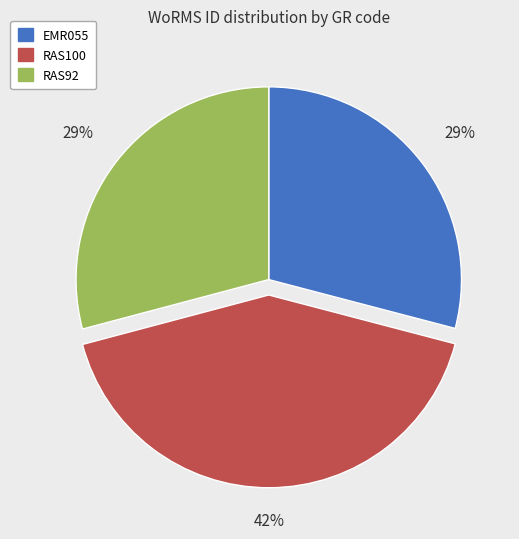

What is the largest slice in the pie chart?

RAS100